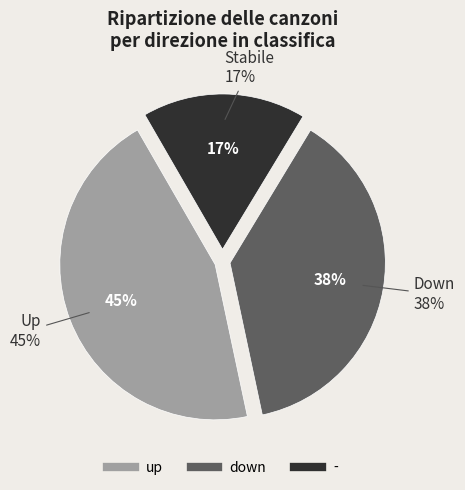

What percentage is the up slice, to the nearest percent?

45%